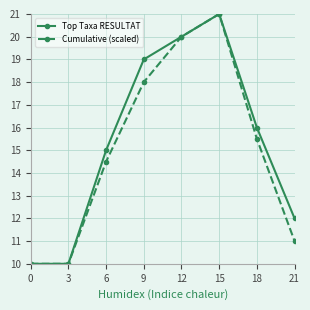

Reading right to left, extract all data points from this chart.

Top Taxa RESULTAT: 12.0	16.0	21.0	20.0	19.0	15.0	10.0	10.0
Cumulative (scaled): 11.0	15.5	21.0	20.0	18.0	14.5	10.0	10.0